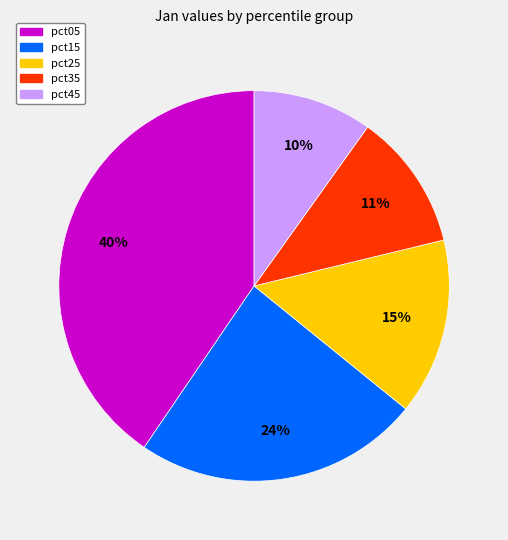

To the nearest percent, what is the average slice percentage?

20%